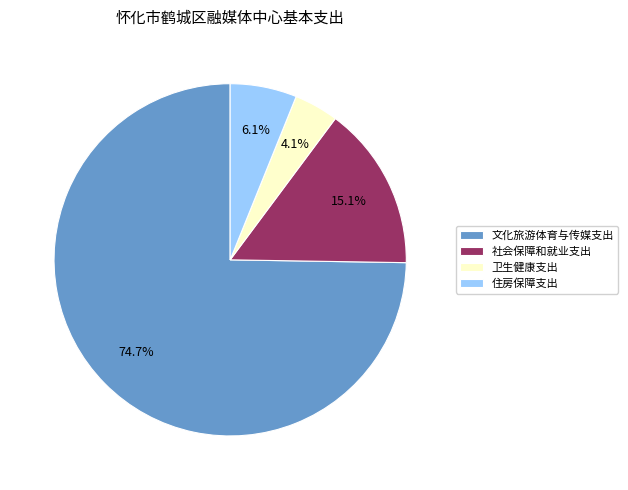

Which has a higher value, 卫生健康支出 or 住房保障支出?

住房保障支出